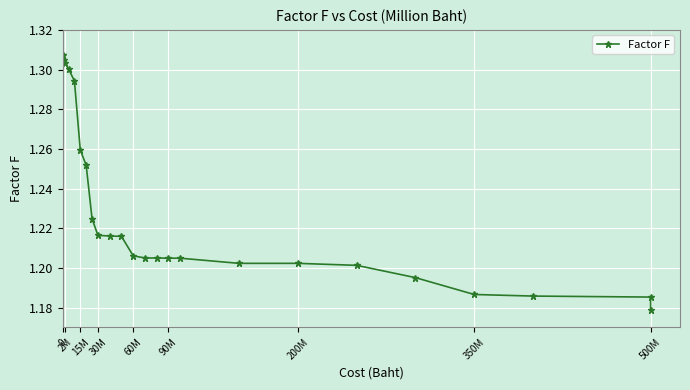

What is the sum of all values?

30.8